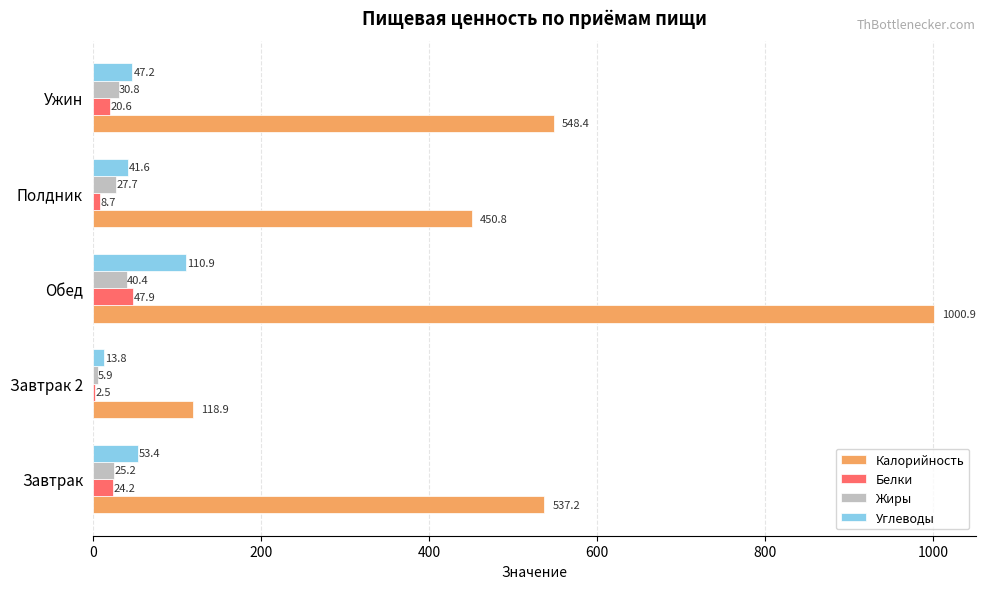

The Калорийность series shows 161.0 at Завтрак 2. True or false?

False